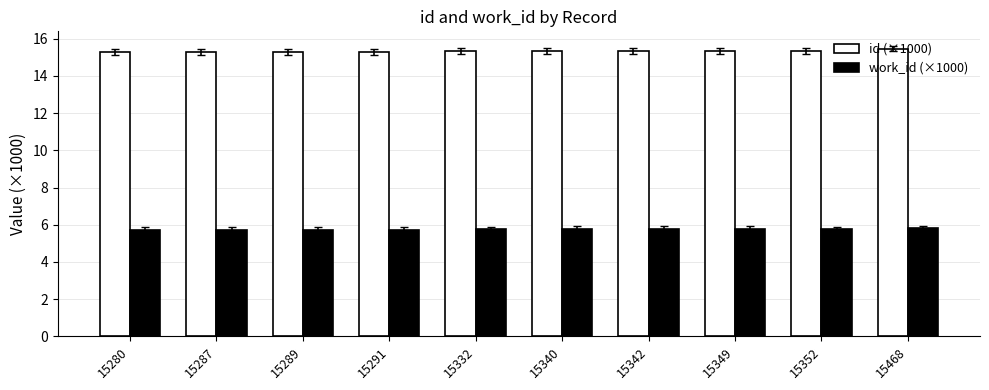

What is the value of the work_id (×1000) bar at the 9th from the left?

5.8